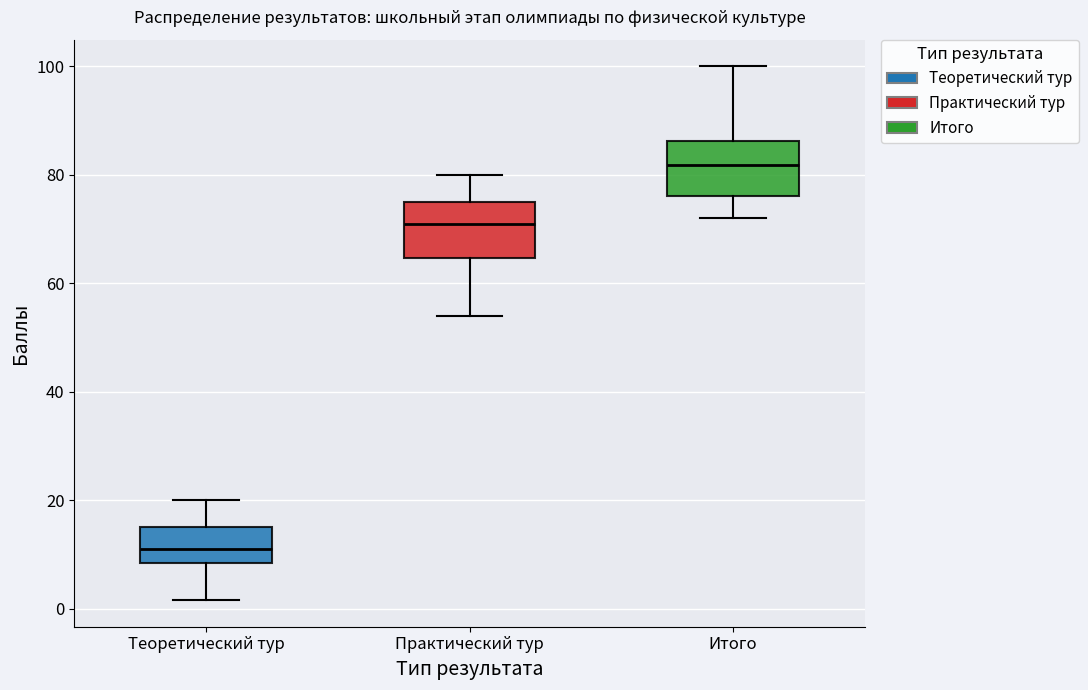

Reading left to right, transcribe this box plot: for each box, give where its median line is, the range the box spans, and where its two whiskers end, as read against the y-axis. The values are not printed on the chart, so give them approximately, as read against the axis.

Теоретический тур: median 12, box 8 to 16, whiskers 2 to 20
Практический тур: median 72, box 64 to 76, whiskers 54 to 80
Итого: median 82, box 76 to 86, whiskers 72 to 100